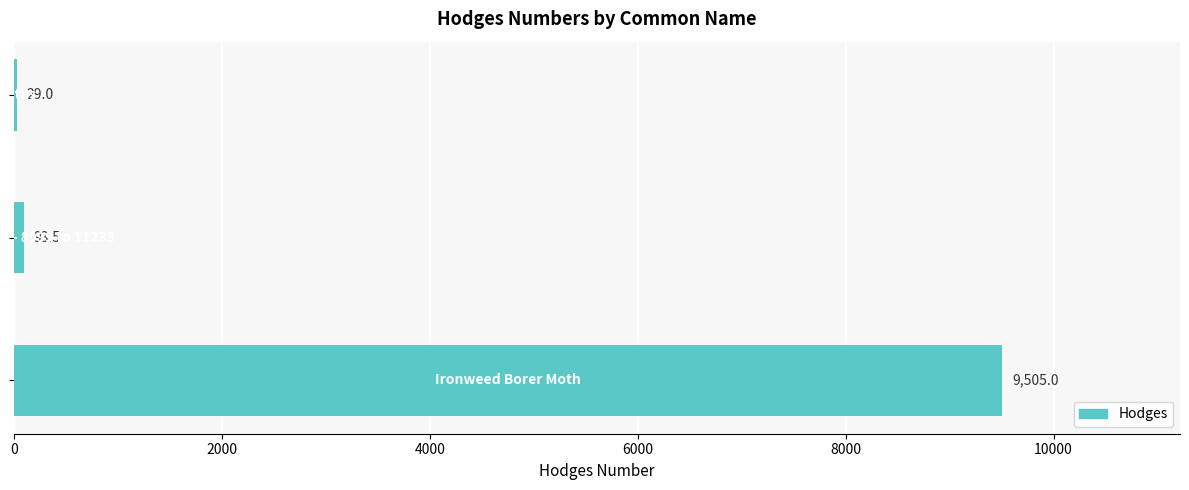

What is the maximum value shown in the chart?

9505.0